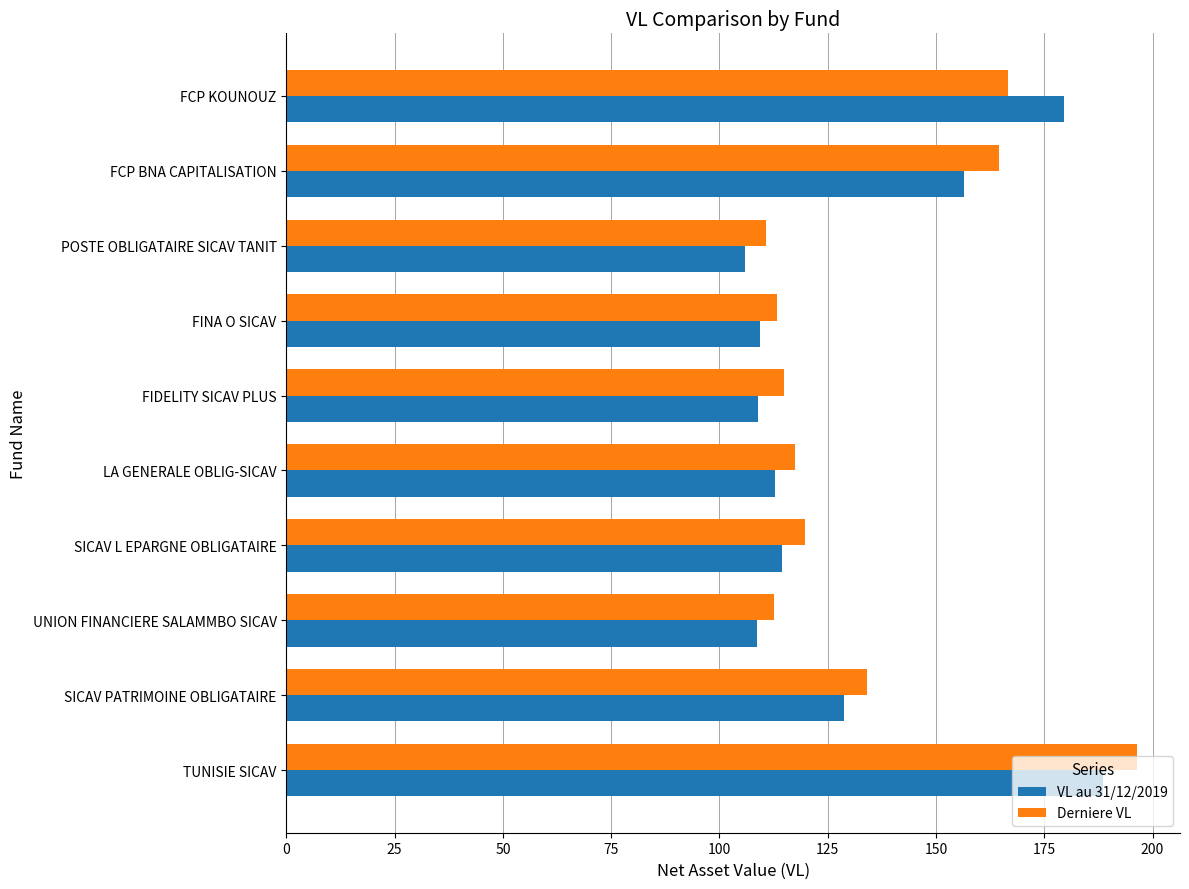

What is the total value across all series at UNION FINANCIERE SALAMMBO SICAV?

221.4